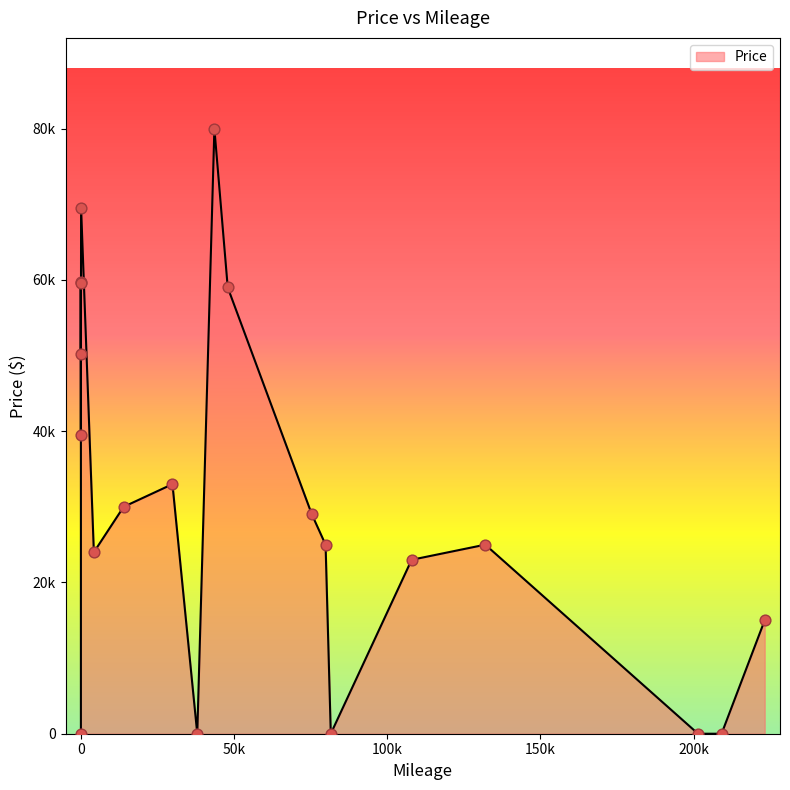

What is the change in value from 7 to 8?

-32995